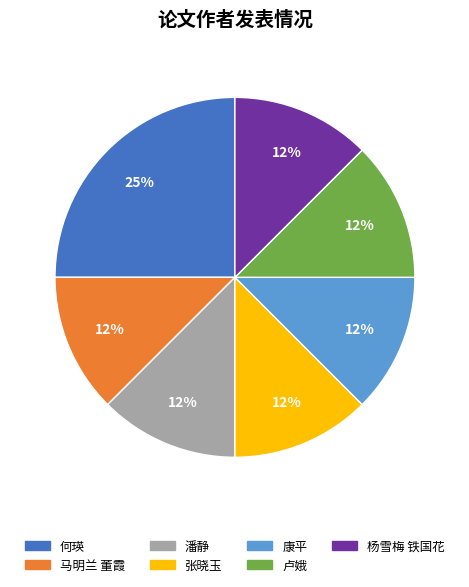

How many segments does this pie chart have?

7